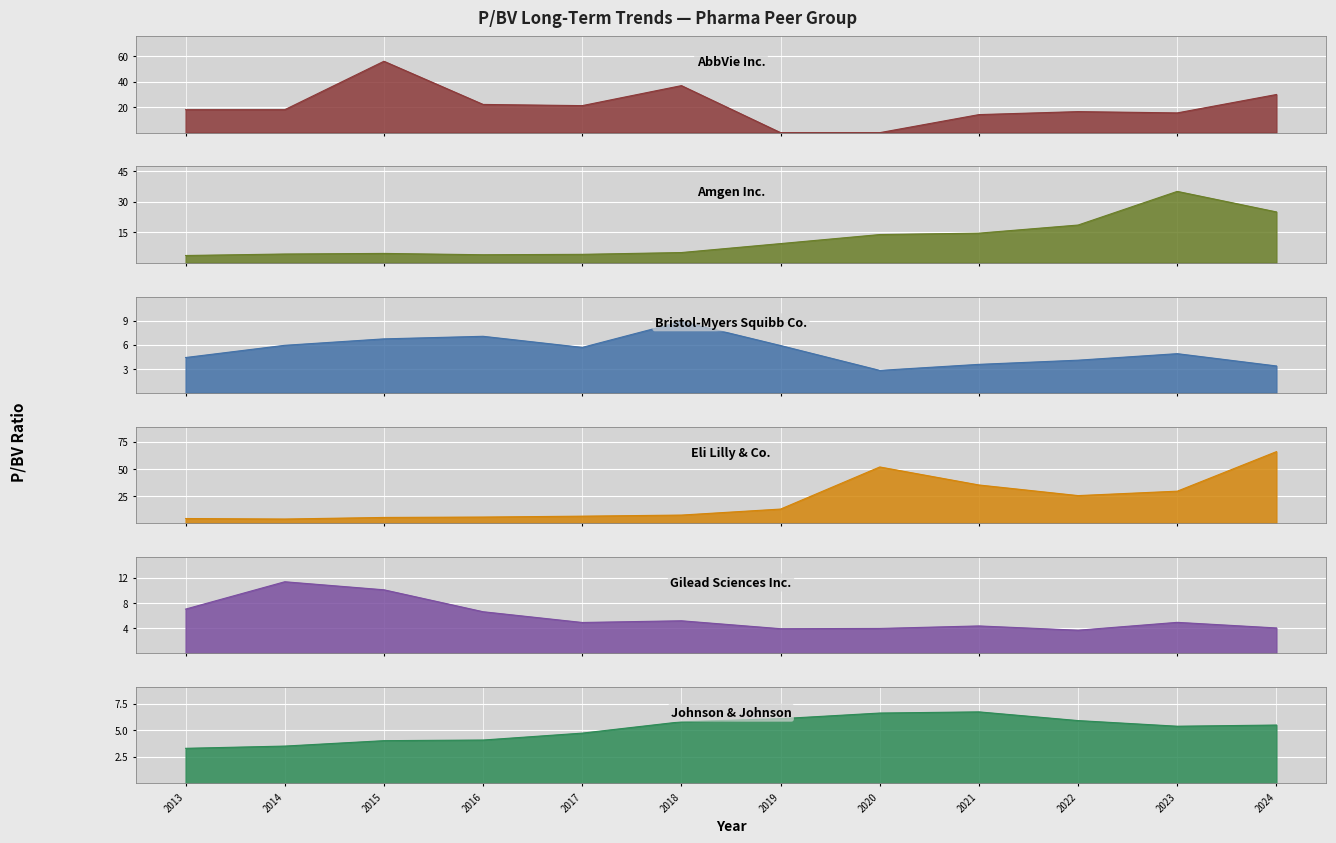

Rank the series at 2018 from lowest to highest value.

Amgen Inc., Gilead Sciences Inc., Johnson & Johnson, Eli Lilly & Co., Bristol-Myers Squibb Co., AbbVie Inc.